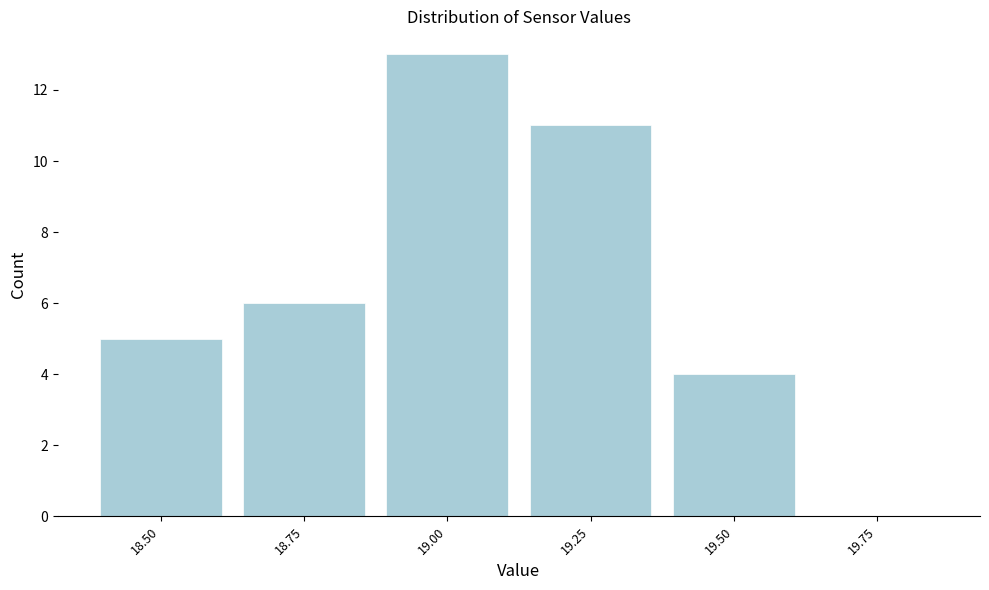

Reading left to right, extract all data points from this chart.

18.50=5	18.75=6	19.00=13	19.25=11	19.50=4	19.75=0